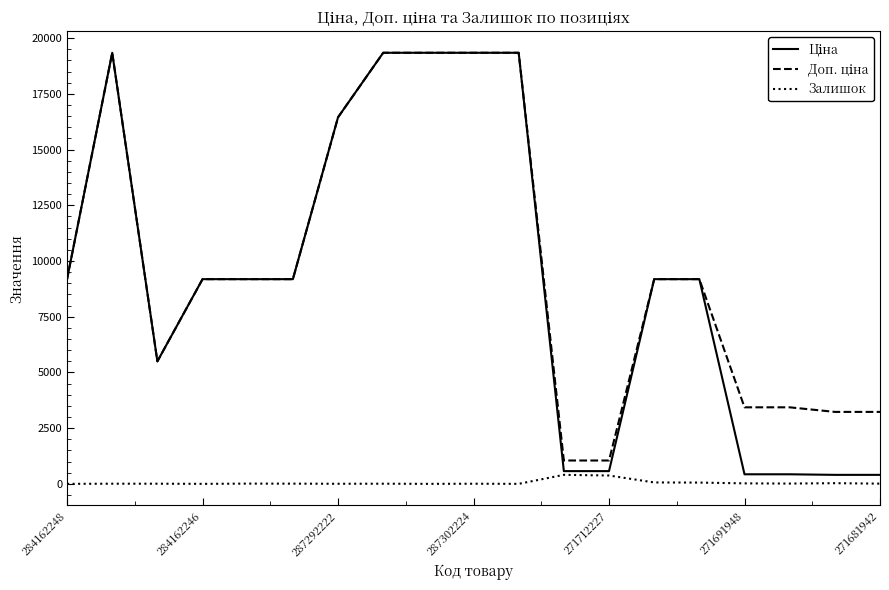

What is the maximum value shown in the chart?

19343.1